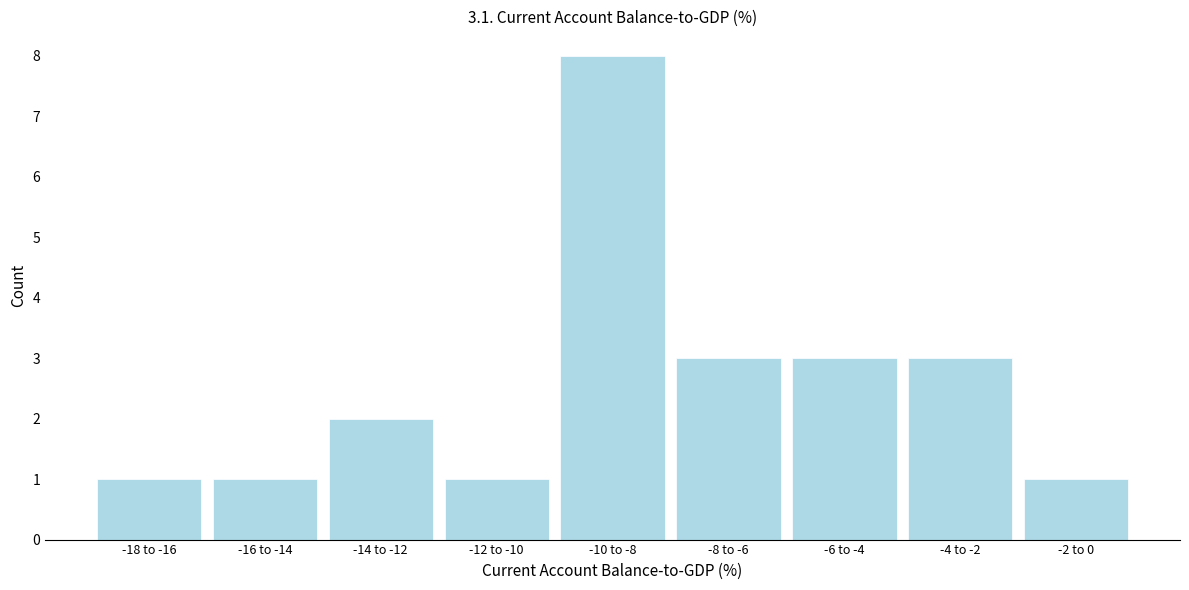

Reading right to left, list all the values displayed in this chart.

-2 to 0=1	-4 to -2=3	-6 to -4=3	-8 to -6=3	-10 to -8=8	-12 to -10=1	-14 to -12=2	-16 to -14=1	-18 to -16=1